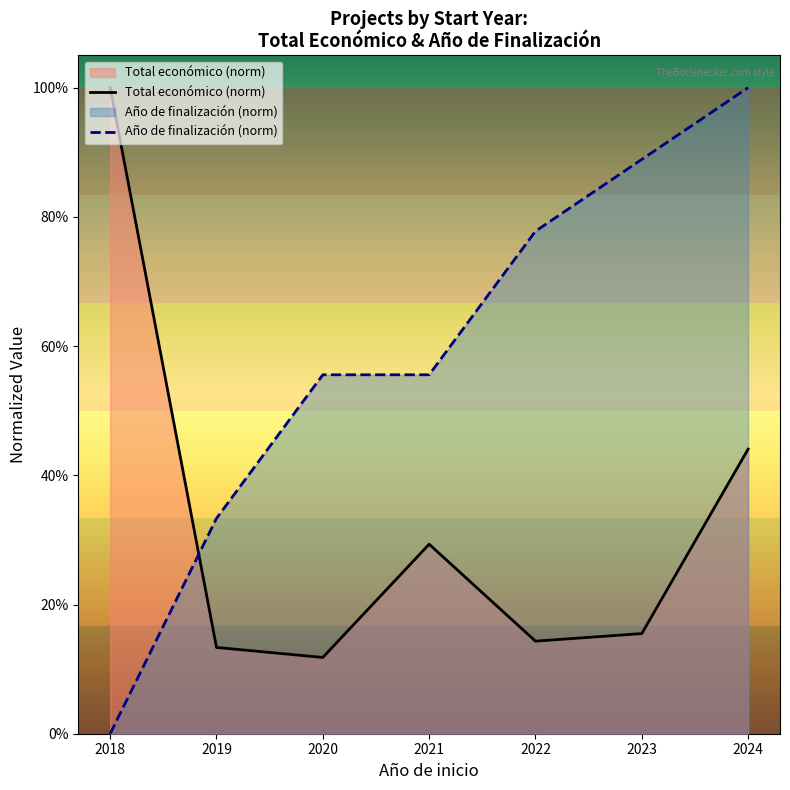

Which series changed the most between 2023 and 2024?

Total económico (norm)